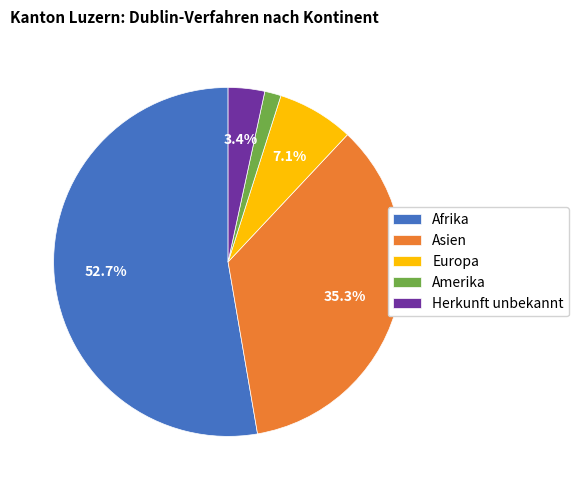

The Amerika slice represents 8% of the pie. True or false?

False